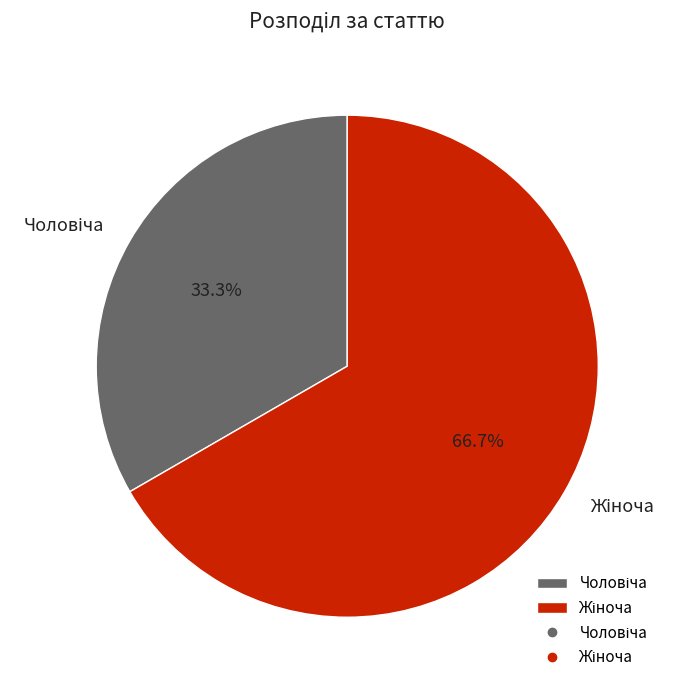

Is there any slice that represents more than half of the pie?

Yes